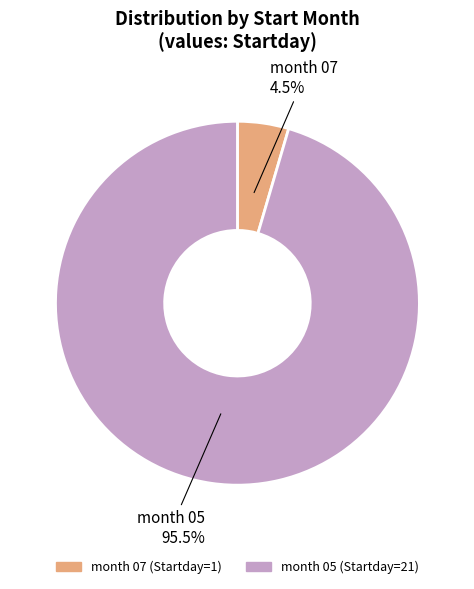

Is there any slice that represents more than half of the pie?

Yes